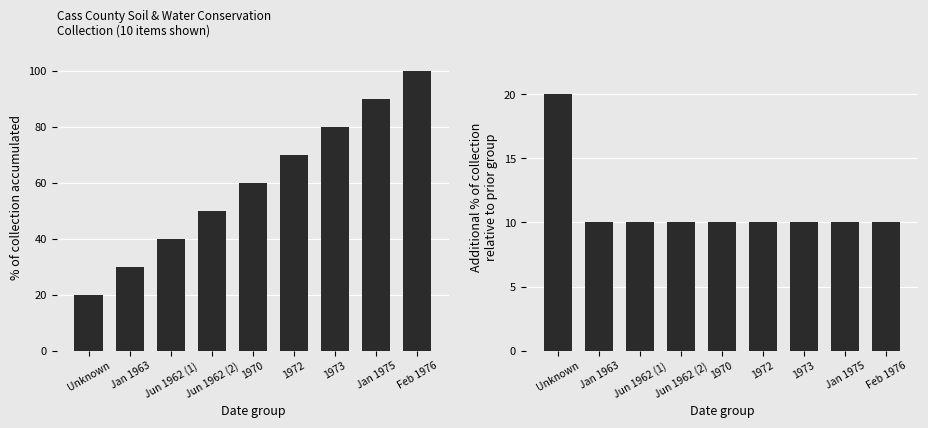

What position from the left is 1972?

6